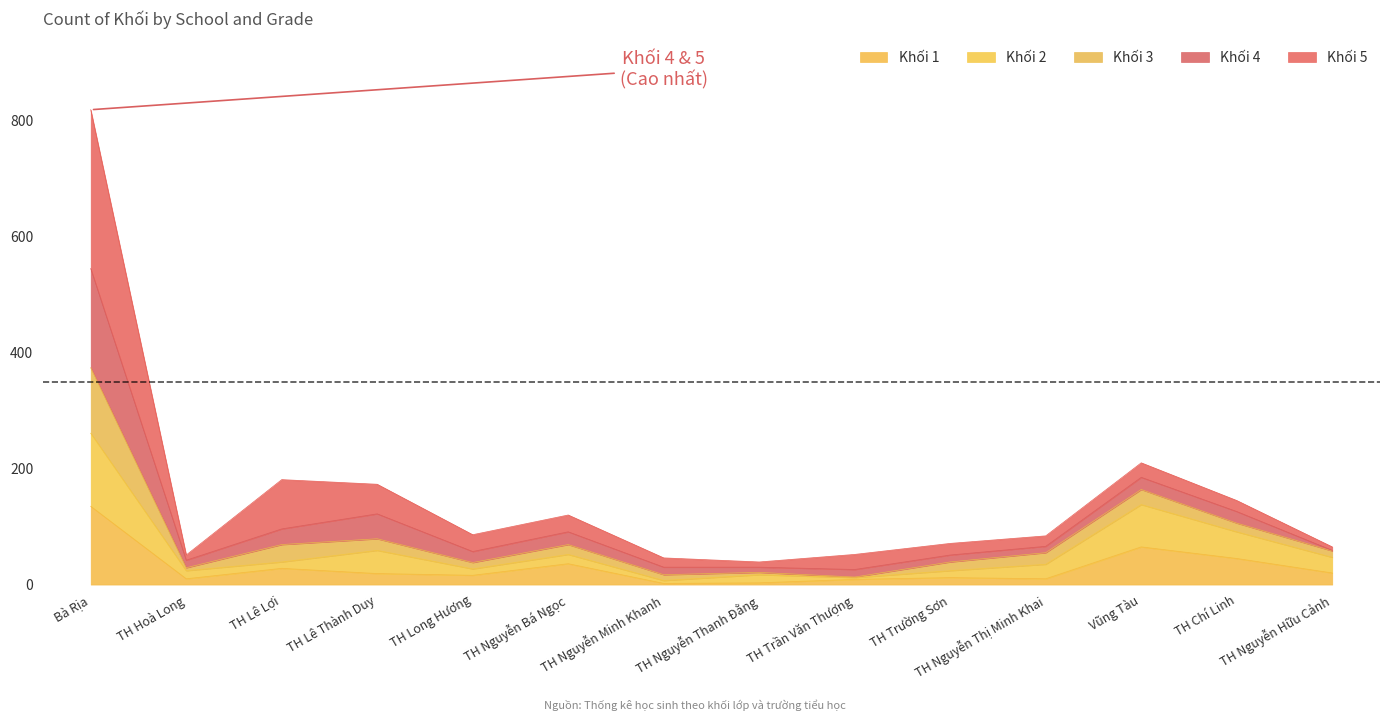

What is the sum of the Khối 1 values at TH Nguyễn Minh Khanh and TH Hoà Long?

12